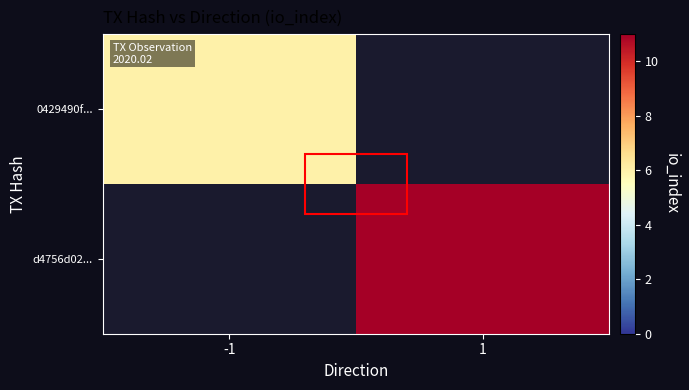

Which category has the highest value in the 0429490f... series?

-1